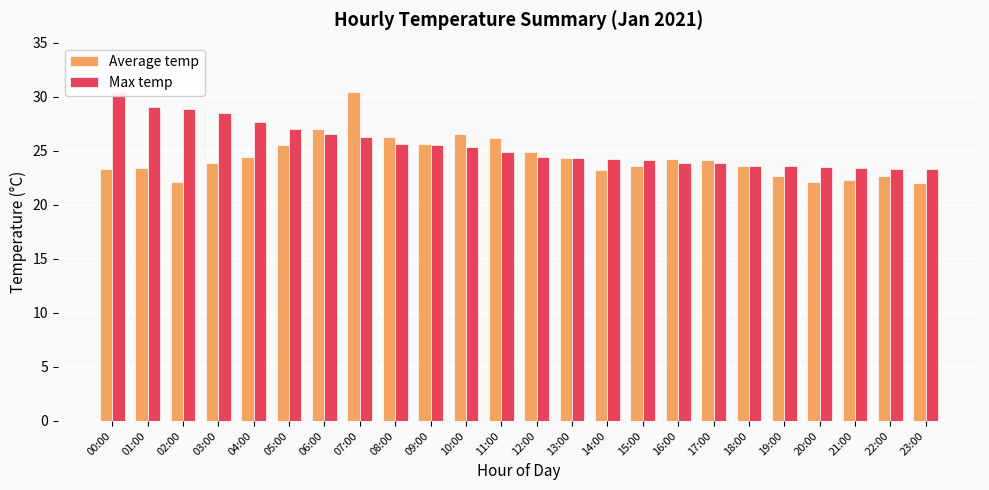

Reading left to right, extract all data points from this chart.

Average temp: 23.3	23.4	22.1	23.9	24.4	25.5	27.0	30.4	26.3	25.6	26.5	26.2	24.9	24.3	23.2	23.6	24.2	24.1	23.6	22.7	22.1	22.3	22.7	22.0
Max temp: 30.4	29.0	28.9	28.5	27.7	27.0	26.5	26.3	25.6	25.5	25.3	24.9	24.4	24.3	24.2	24.1	23.9	23.9	23.6	23.6	23.5	23.4	23.3	23.3